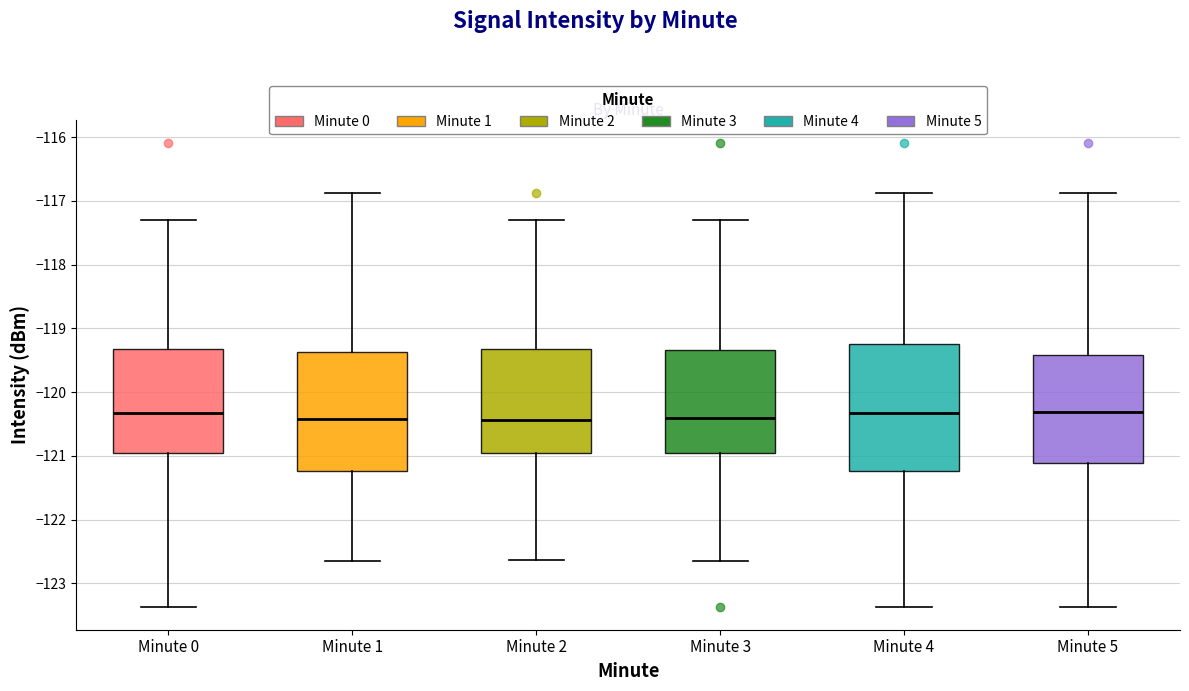

Which box is the tallest, from its lower edge to its upper edge?

Minute 4